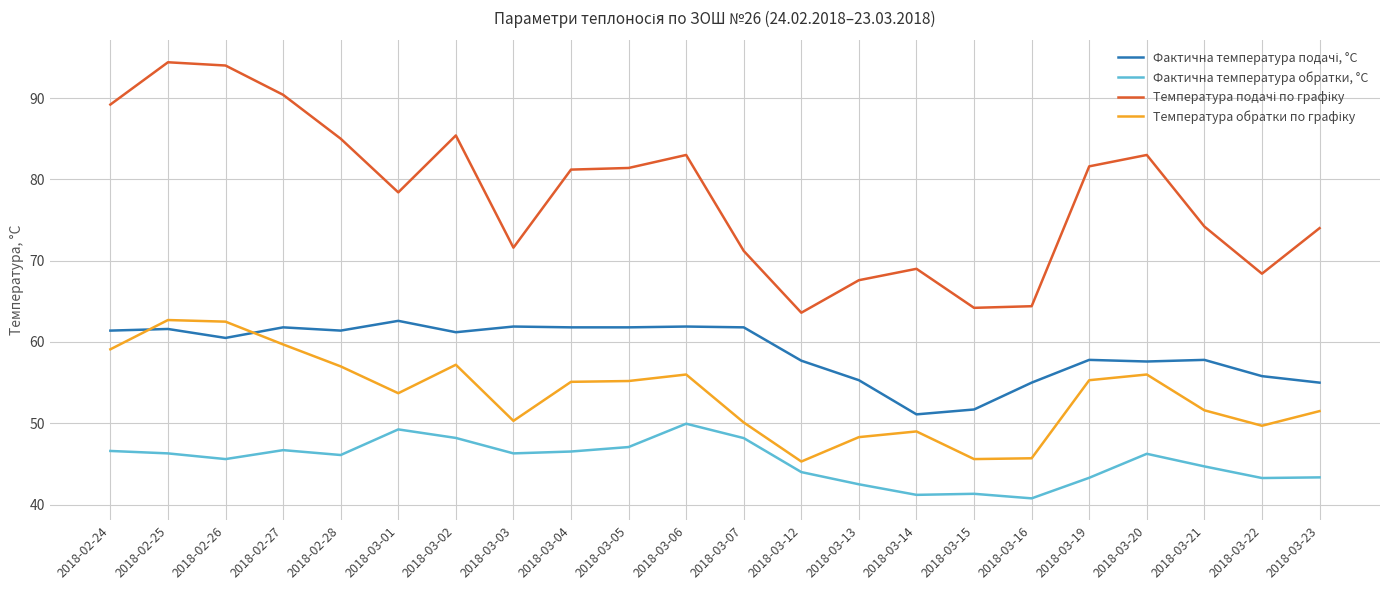

What is the maximum value shown in the chart?

94.4